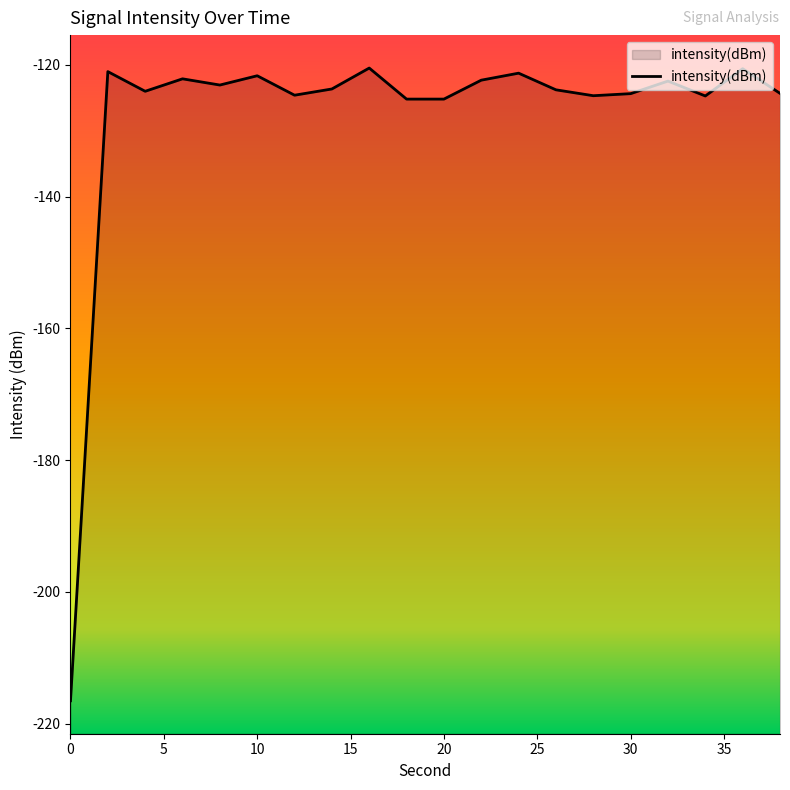

Count the number of data series in this chart.

1